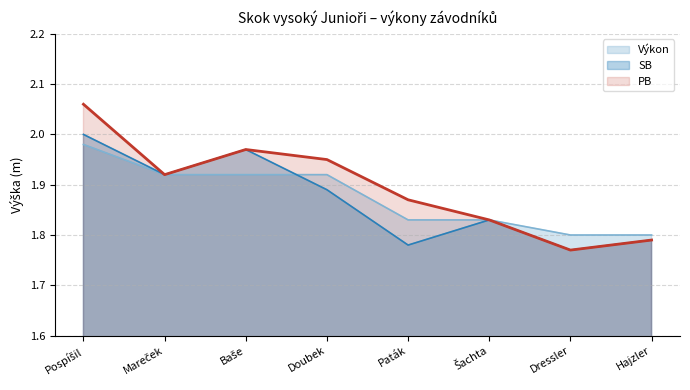

Count the number of categories in the chart.

8